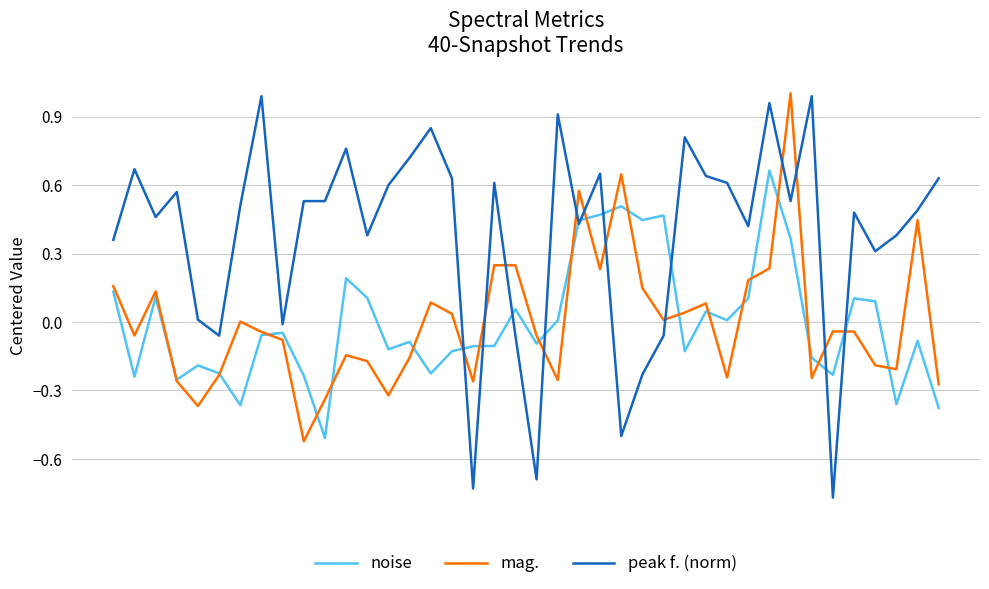

Is this an area chart (filled region under the line)?

No